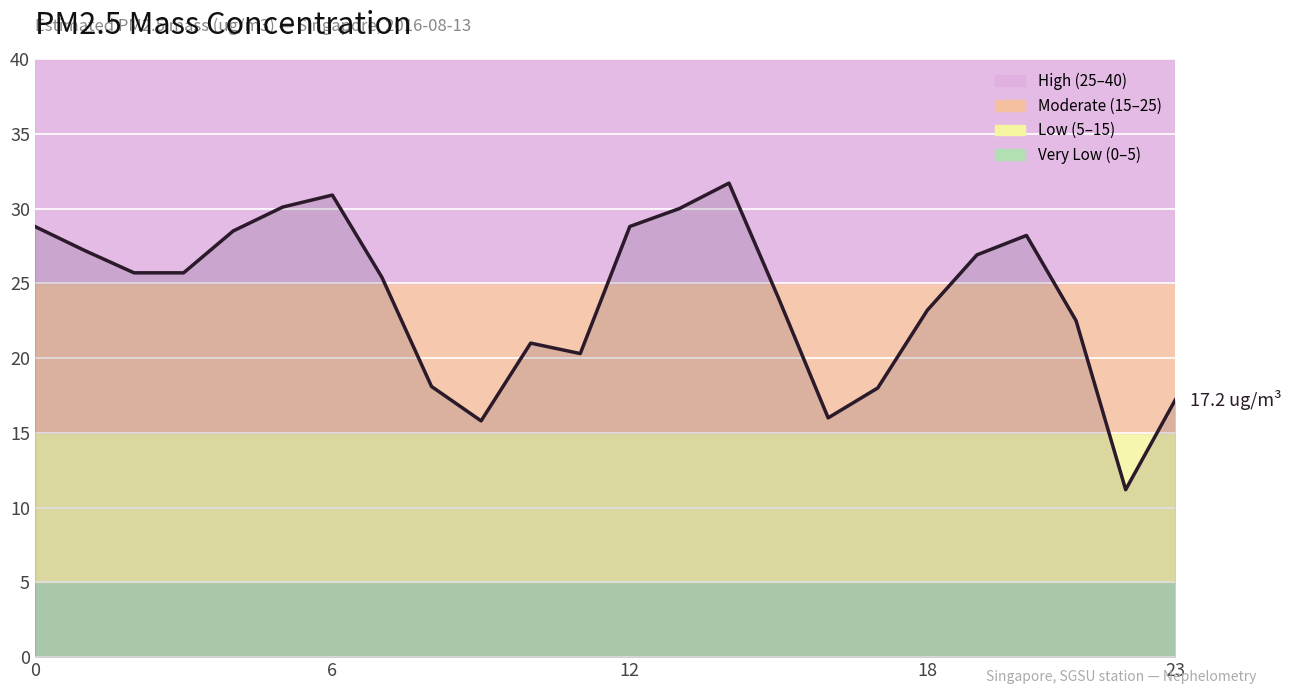

What is the smallest value displayed?

11.2